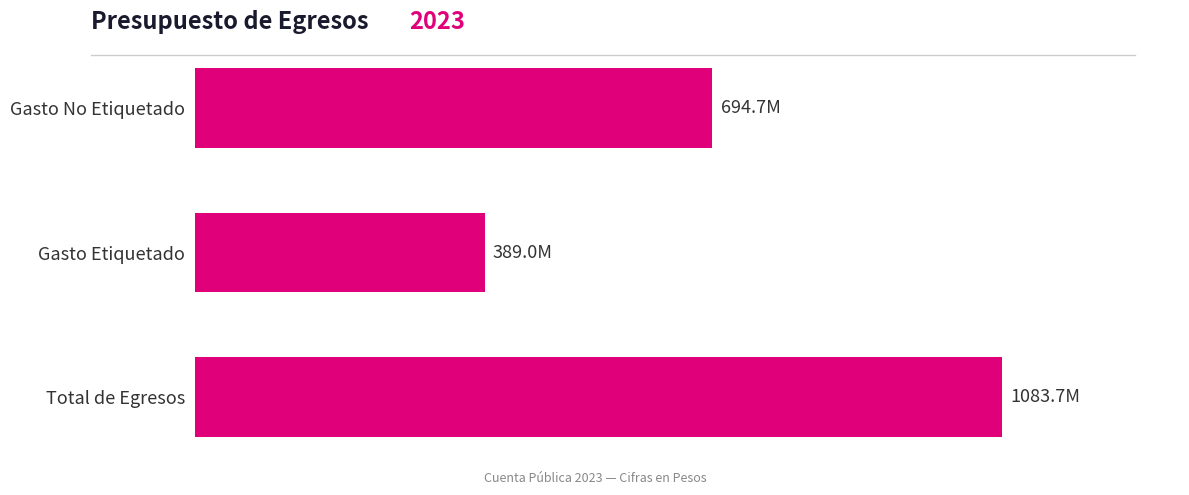

Does the chart contain any negative values?

No